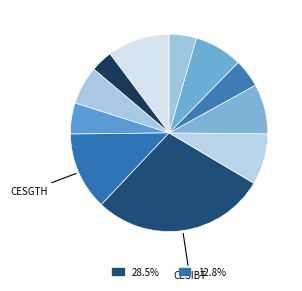

Count the number of slices in the pie.

11